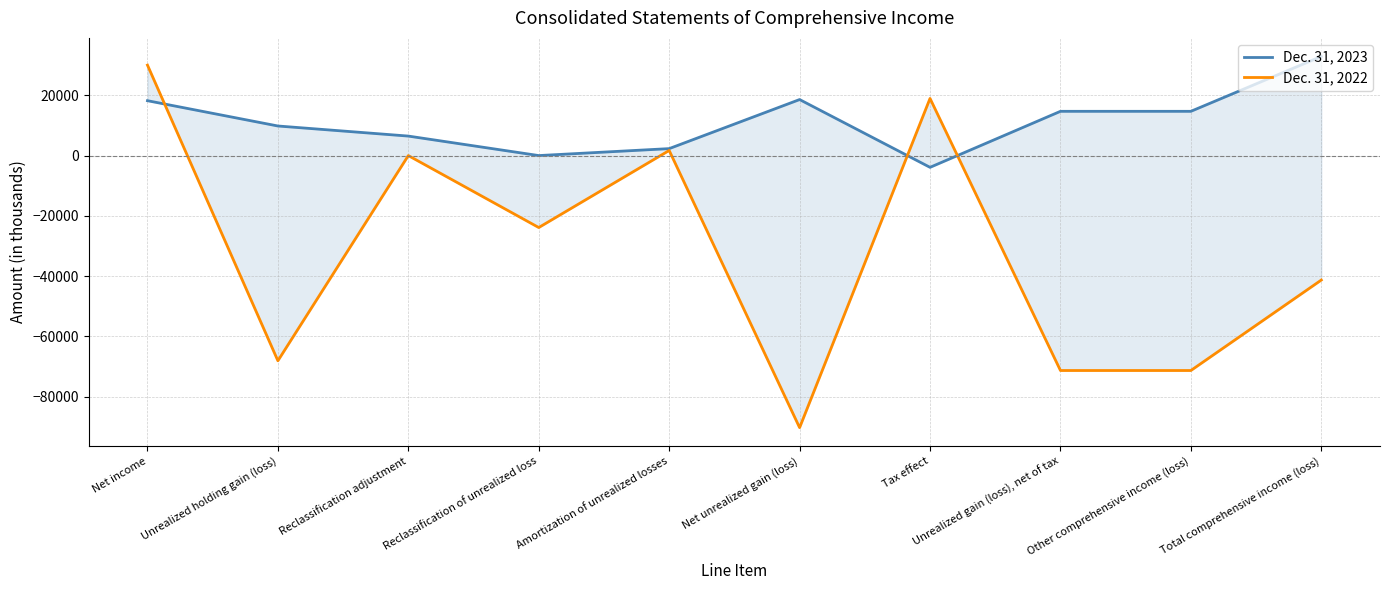

Reading left to right, extract all data points from this chart.

Dec. 31, 2023: 18210	9816	6468	0	2305	18589	-3904	14685	14685	32895
Dec. 31, 2022: 30021	-68102	-4	-23882	1695	-90293	18962	-71331	-71331	-41310